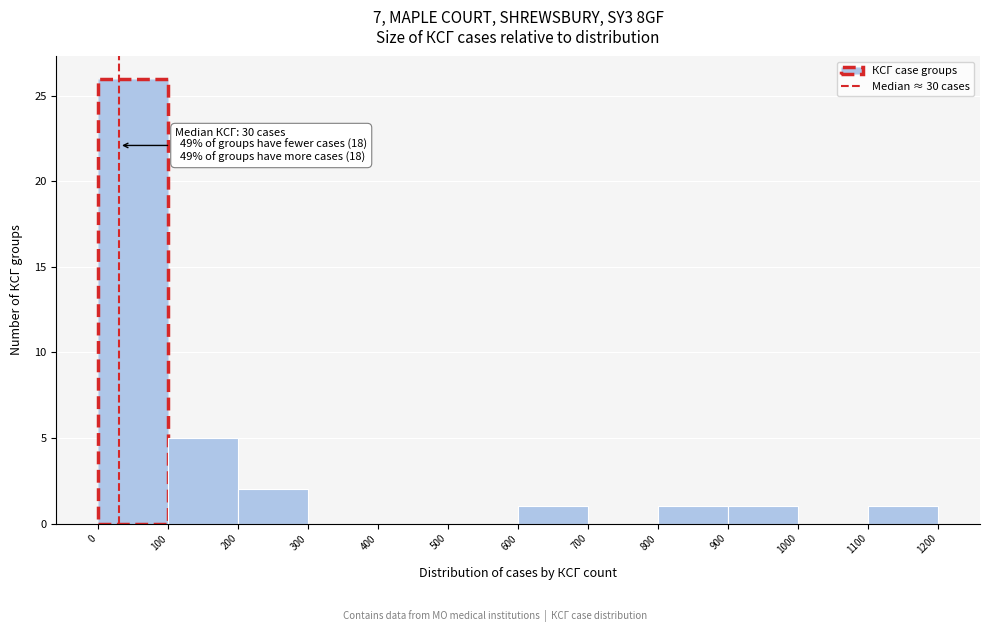

Which range on the x-axis has the tallest bar?

0 to 100